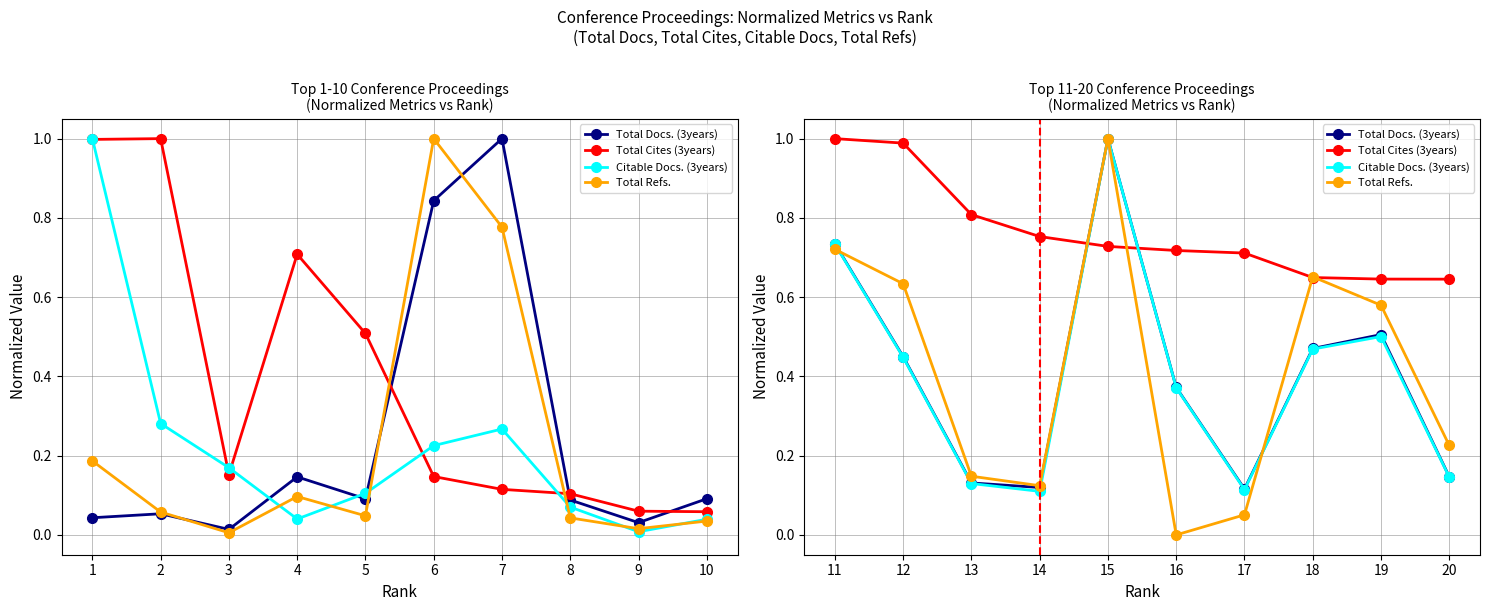

Which series has the largest total across all categories?

Total Cites (3years)